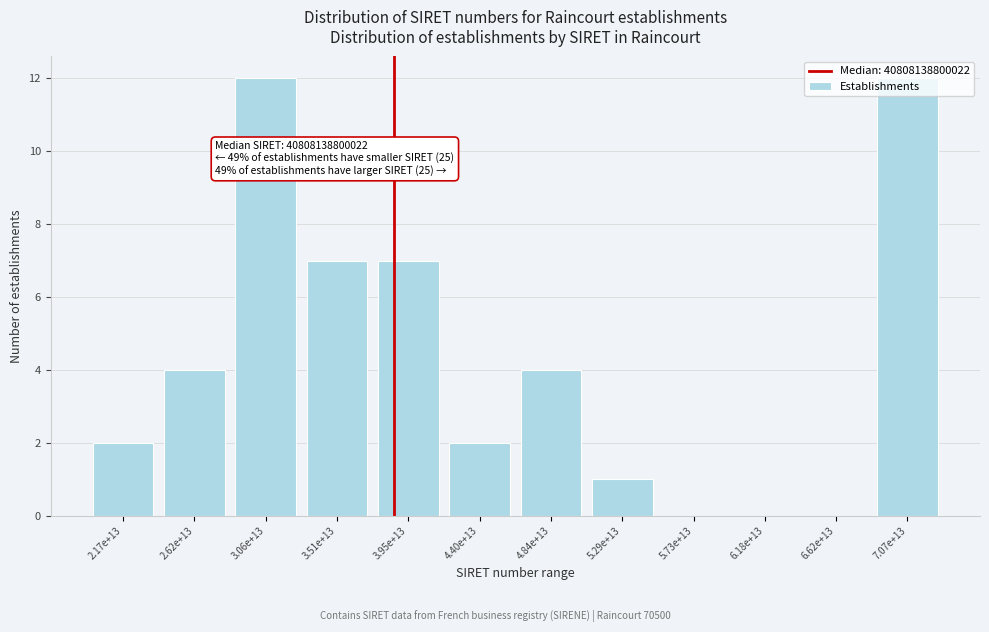

What is the maximum value shown in the chart?

12